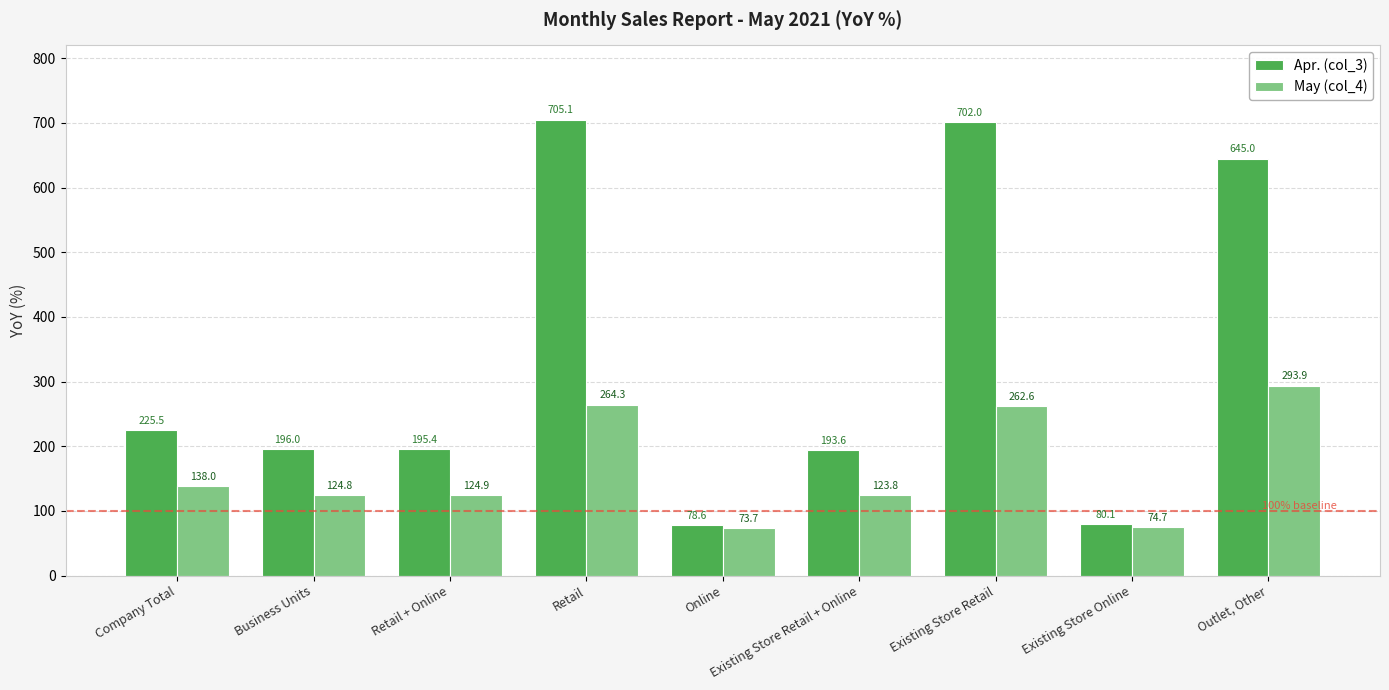

Which series has the largest range (max minus min)?

Apr. (col_3)